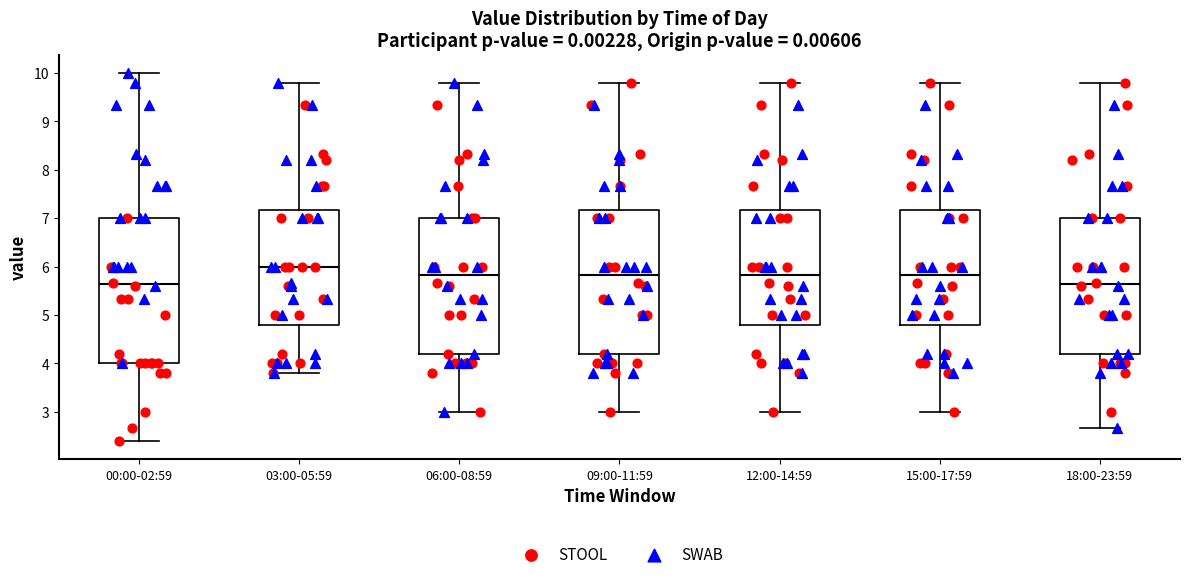

Reading left to right, transcribe this box plot: for each box, give where its median line is, the range the box spans, and where its two whiskers end, as read against the y-axis. The values are not printed on the chart, so give them approximately, as read against the axis.

00:00-02:59: median 5.6, box 4.0 to 7.0, whiskers 2.4 to 10.0
03:00-05:59: median 6.0, box 4.8 to 7.2, whiskers 3.8 to 9.8
06:00-08:59: median 5.8, box 4.2 to 7.0, whiskers 3.0 to 9.8
09:00-11:59: median 5.8, box 4.2 to 7.2, whiskers 3.0 to 9.8
12:00-14:59: median 5.8, box 4.8 to 7.2, whiskers 3.0 to 9.8
15:00-17:59: median 5.8, box 4.8 to 7.2, whiskers 3.0 to 9.8
18:00-23:59: median 5.6, box 4.2 to 7.0, whiskers 2.7 to 9.8